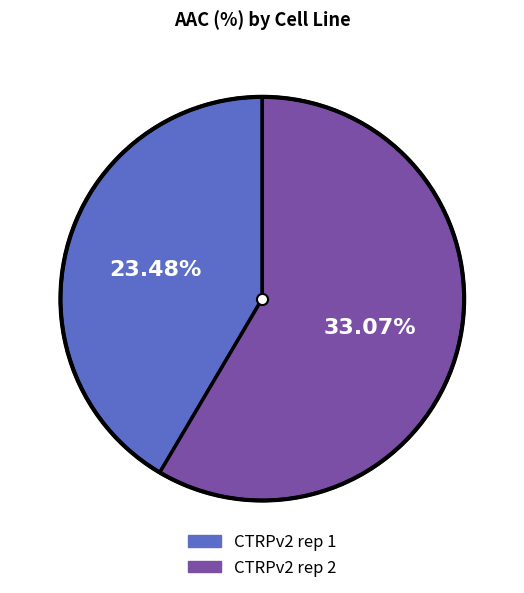

Is it true that CTRPv2 rep 2 is 46% of the pie?

False